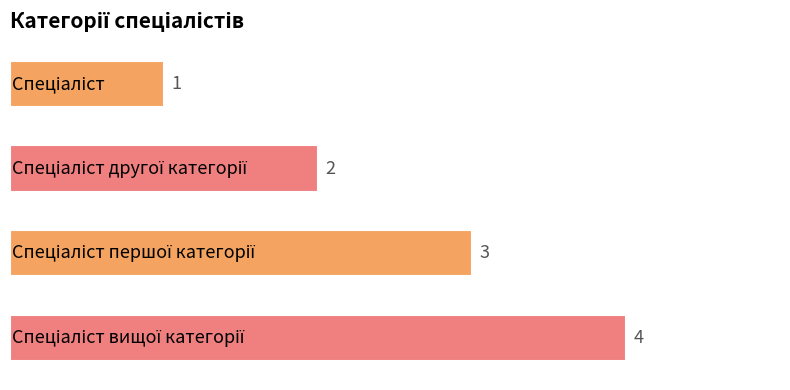

What is the sum of all values?

10